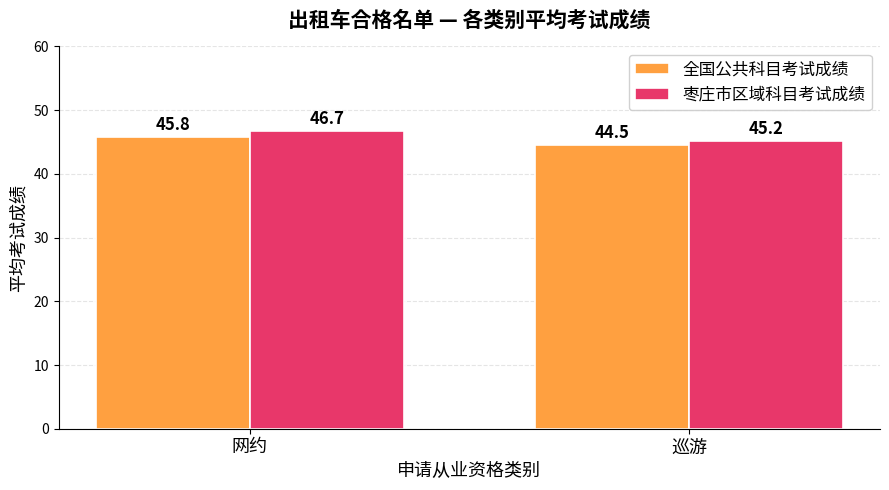

Where is 枣庄市区域科目考试成绩 nearest to the value 45?

巡游